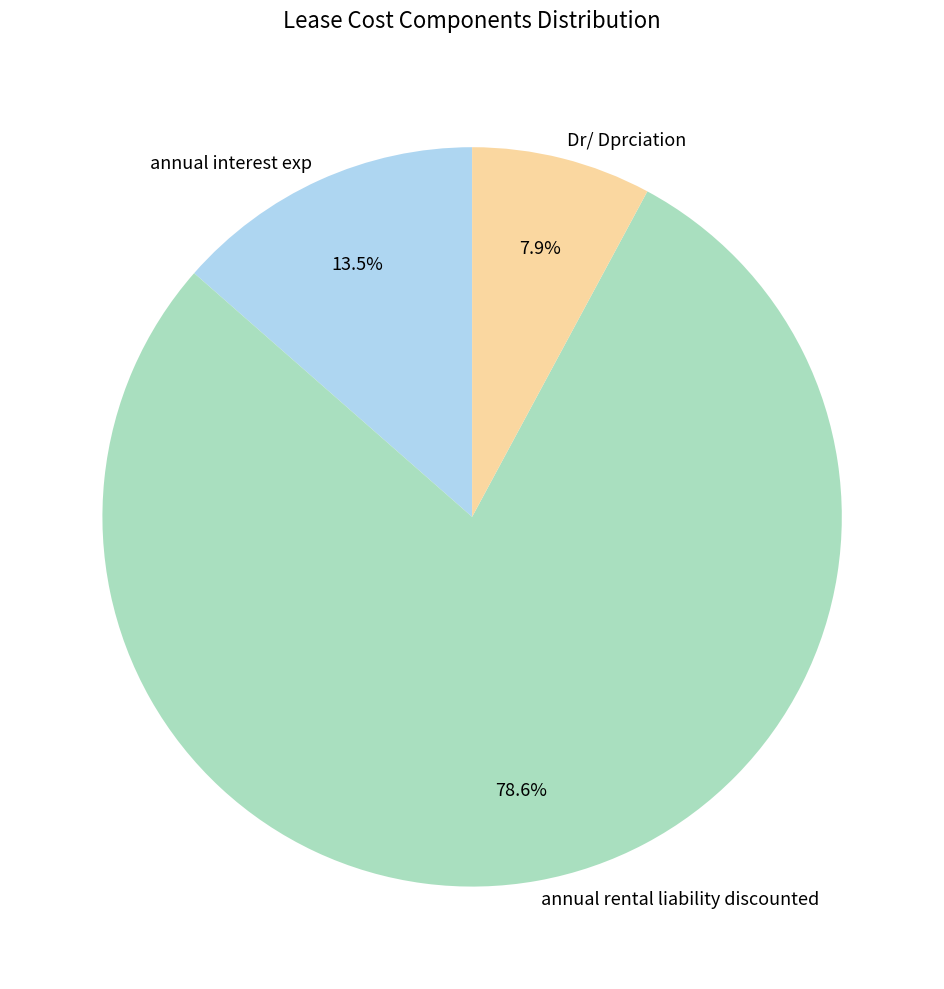

Approximately how many times larger is the value at Dr/ Dprciation compared to annual rental liability discounted?

0.1